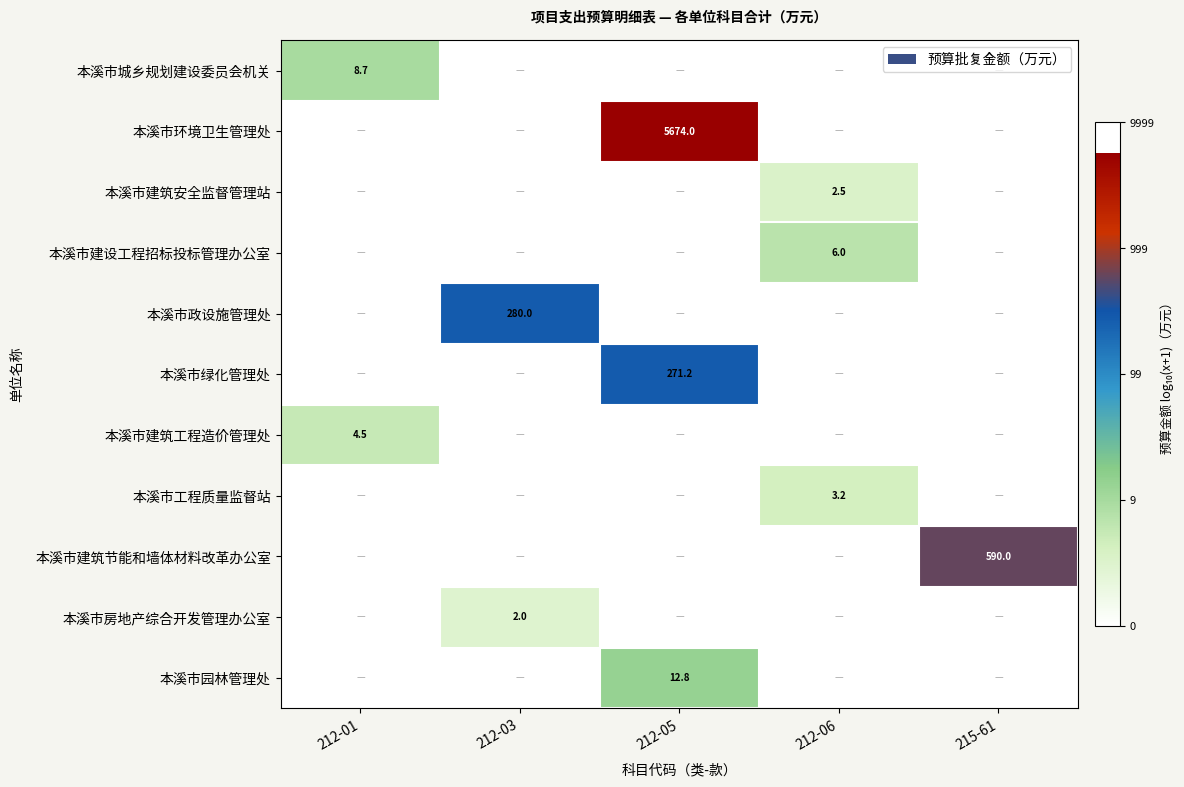

At how many categories does at least one series exceed 0?

5